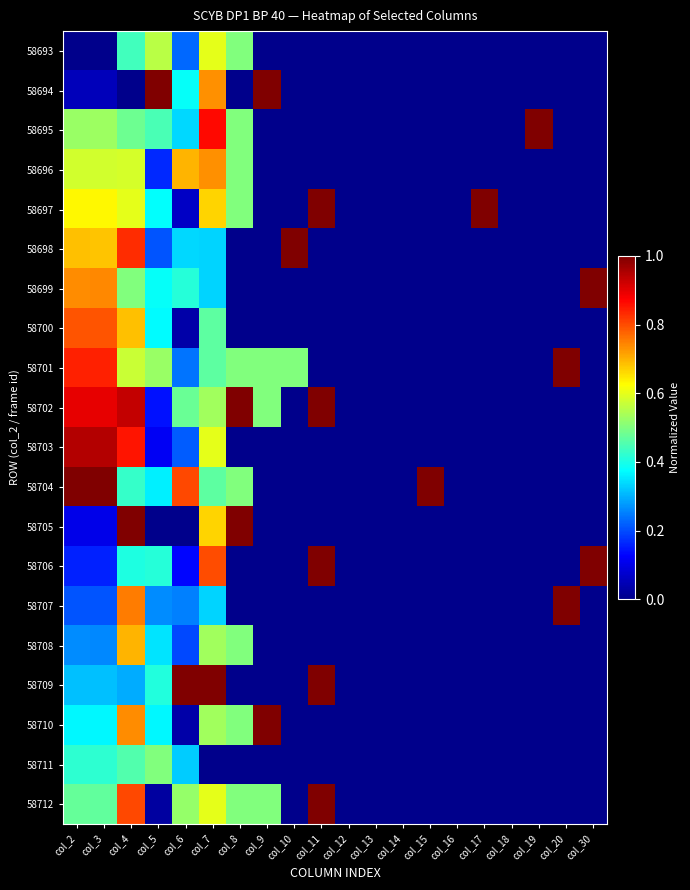

Reading right to left, what are all the values shown in this chart?

58693: col_30=0.0	col_20=0.0	col_19=0.0	col_18=0.0	col_17=0.0	col_16=0.0	col_15=0.0	col_14=0.0	col_13=0.0	col_12=0.0	col_11=0.0	col_10=0.0	col_9=0.0	col_8=0.5	col_7=0.6	col_6=0.2	col_5=0.6	col_4=0.4	col_3=0.0	col_2=0.0
58694: col_30=0.0	col_20=0.0	col_19=0.0	col_18=0.0	col_17=0.0	col_16=0.0	col_15=0.0	col_14=0.0	col_13=0.0	col_12=0.0	col_11=0.0	col_10=0.0	col_9=1.0	col_8=0.0	col_7=0.7	col_6=0.4	col_5=1.0	col_4=0.0	col_3=0.1	col_2=0.1
58695: col_30=0.0	col_20=0.0	col_19=1.0	col_18=0.0	col_17=0.0	col_16=0.0	col_15=0.0	col_14=0.0	col_13=0.0	col_12=0.0	col_11=0.0	col_10=0.0	col_9=0.0	col_8=0.5	col_7=0.9	col_6=0.3	col_5=0.4	col_4=0.5	col_3=0.5	col_2=0.5
58696: col_30=0.0	col_20=0.0	col_19=0.0	col_18=0.0	col_17=0.0	col_16=0.0	col_15=0.0	col_14=0.0	col_13=0.0	col_12=0.0	col_11=0.0	col_10=0.0	col_9=0.0	col_8=0.5	col_7=0.7	col_6=0.7	col_5=0.2	col_4=0.6	col_3=0.6	col_2=0.6
58697: col_30=0.0	col_20=0.0	col_19=0.0	col_18=0.0	col_17=1.0	col_16=0.0	col_15=0.0	col_14=0.0	col_13=0.0	col_12=0.0	col_11=1.0	col_10=0.0	col_9=0.0	col_8=0.5	col_7=0.7	col_6=0.1	col_5=0.4	col_4=0.6	col_3=0.6	col_2=0.6
58698: col_30=0.0	col_20=0.0	col_19=0.0	col_18=0.0	col_17=0.0	col_16=0.0	col_15=0.0	col_14=0.0	col_13=0.0	col_12=0.0	col_11=0.0	col_10=1.0	col_9=0.0	col_8=0.0	col_7=0.3	col_6=0.3	col_5=0.2	col_4=0.8	col_3=0.7	col_2=0.7
58699: col_30=1.0	col_20=0.0	col_19=0.0	col_18=0.0	col_17=0.0	col_16=0.0	col_15=0.0	col_14=0.0	col_13=0.0	col_12=0.0	col_11=0.0	col_10=0.0	col_9=0.0	col_8=0.0	col_7=0.3	col_6=0.4	col_5=0.4	col_4=0.5	col_3=0.7	col_2=0.7
58700: col_30=0.0	col_20=0.0	col_19=0.0	col_18=0.0	col_17=0.0	col_16=0.0	col_15=0.0	col_14=0.0	col_13=0.0	col_12=0.0	col_11=0.0	col_10=0.0	col_9=0.0	col_8=0.0	col_7=0.5	col_6=0.0	col_5=0.4	col_4=0.7	col_3=0.8	col_2=0.8
58701: col_30=0.0	col_20=1.0	col_19=0.0	col_18=0.0	col_17=0.0	col_16=0.0	col_15=0.0	col_14=0.0	col_13=0.0	col_12=0.0	col_11=0.0	col_10=0.5	col_9=0.5	col_8=0.5	col_7=0.5	col_6=0.2	col_5=0.5	col_4=0.6	col_3=0.8	col_2=0.8
58702: col_30=0.0	col_20=0.0	col_19=0.0	col_18=0.0	col_17=0.0	col_16=0.0	col_15=0.0	col_14=0.0	col_13=0.0	col_12=0.0	col_11=1.0	col_10=0.0	col_9=0.5	col_8=1.0	col_7=0.5	col_6=0.5	col_5=0.1	col_4=0.9	col_3=0.9	col_2=0.9
58703: col_30=0.0	col_20=0.0	col_19=0.0	col_18=0.0	col_17=0.0	col_16=0.0	col_15=0.0	col_14=0.0	col_13=0.0	col_12=0.0	col_11=0.0	col_10=0.0	col_9=0.0	col_8=0.0	col_7=0.6	col_6=0.2	col_5=0.1	col_4=0.9	col_3=0.9	col_2=0.9
58704: col_30=0.0	col_20=0.0	col_19=0.0	col_18=0.0	col_17=0.0	col_16=0.0	col_15=1.0	col_14=0.0	col_13=0.0	col_12=0.0	col_11=0.0	col_10=0.0	col_9=0.0	col_8=0.5	col_7=0.5	col_6=0.8	col_5=0.4	col_4=0.4	col_3=1.0	col_2=1.0
58705: col_30=0.0	col_20=0.0	col_19=0.0	col_18=0.0	col_17=0.0	col_16=0.0	col_15=0.0	col_14=0.0	col_13=0.0	col_12=0.0	col_11=0.0	col_10=0.0	col_9=0.0	col_8=1.0	col_7=0.7	col_6=0.0	col_5=0.0	col_4=1.0	col_3=0.1	col_2=0.1
58706: col_30=1.0	col_20=0.0	col_19=0.0	col_18=0.0	col_17=0.0	col_16=0.0	col_15=0.0	col_14=0.0	col_13=0.0	col_12=0.0	col_11=1.0	col_10=0.0	col_9=0.0	col_8=0.0	col_7=0.8	col_6=0.1	col_5=0.4	col_4=0.4	col_3=0.2	col_2=0.2
58707: col_30=0.0	col_20=1.0	col_19=0.0	col_18=0.0	col_17=0.0	col_16=0.0	col_15=0.0	col_14=0.0	col_13=0.0	col_12=0.0	col_11=0.0	col_10=0.0	col_9=0.0	col_8=0.0	col_7=0.3	col_6=0.2	col_5=0.3	col_4=0.8	col_3=0.2	col_2=0.2
58708: col_30=0.0	col_20=0.0	col_19=0.0	col_18=0.0	col_17=0.0	col_16=0.0	col_15=0.0	col_14=0.0	col_13=0.0	col_12=0.0	col_11=0.0	col_10=0.0	col_9=0.0	col_8=0.5	col_7=0.5	col_6=0.2	col_5=0.4	col_4=0.7	col_3=0.3	col_2=0.3
58709: col_30=0.0	col_20=0.0	col_19=0.0	col_18=0.0	col_17=0.0	col_16=0.0	col_15=0.0	col_14=0.0	col_13=0.0	col_12=0.0	col_11=1.0	col_10=0.0	col_9=0.0	col_8=0.0	col_7=1.0	col_6=1.0	col_5=0.4	col_4=0.3	col_3=0.3	col_2=0.3
58710: col_30=0.0	col_20=0.0	col_19=0.0	col_18=0.0	col_17=0.0	col_16=0.0	col_15=0.0	col_14=0.0	col_13=0.0	col_12=0.0	col_11=0.0	col_10=0.0	col_9=1.0	col_8=0.5	col_7=0.5	col_6=0.0	col_5=0.4	col_4=0.7	col_3=0.4	col_2=0.4
58711: col_30=0.0	col_20=0.0	col_19=0.0	col_18=0.0	col_17=0.0	col_16=0.0	col_15=0.0	col_14=0.0	col_13=0.0	col_12=0.0	col_11=0.0	col_10=0.0	col_9=0.0	col_8=0.0	col_7=0.0	col_6=0.3	col_5=0.5	col_4=0.5	col_3=0.4	col_2=0.4
58712: col_30=0.0	col_20=0.0	col_19=0.0	col_18=0.0	col_17=0.0	col_16=0.0	col_15=0.0	col_14=0.0	col_13=0.0	col_12=0.0	col_11=1.0	col_10=0.0	col_9=0.5	col_8=0.5	col_7=0.6	col_6=0.5	col_5=0.0	col_4=0.8	col_3=0.5	col_2=0.5